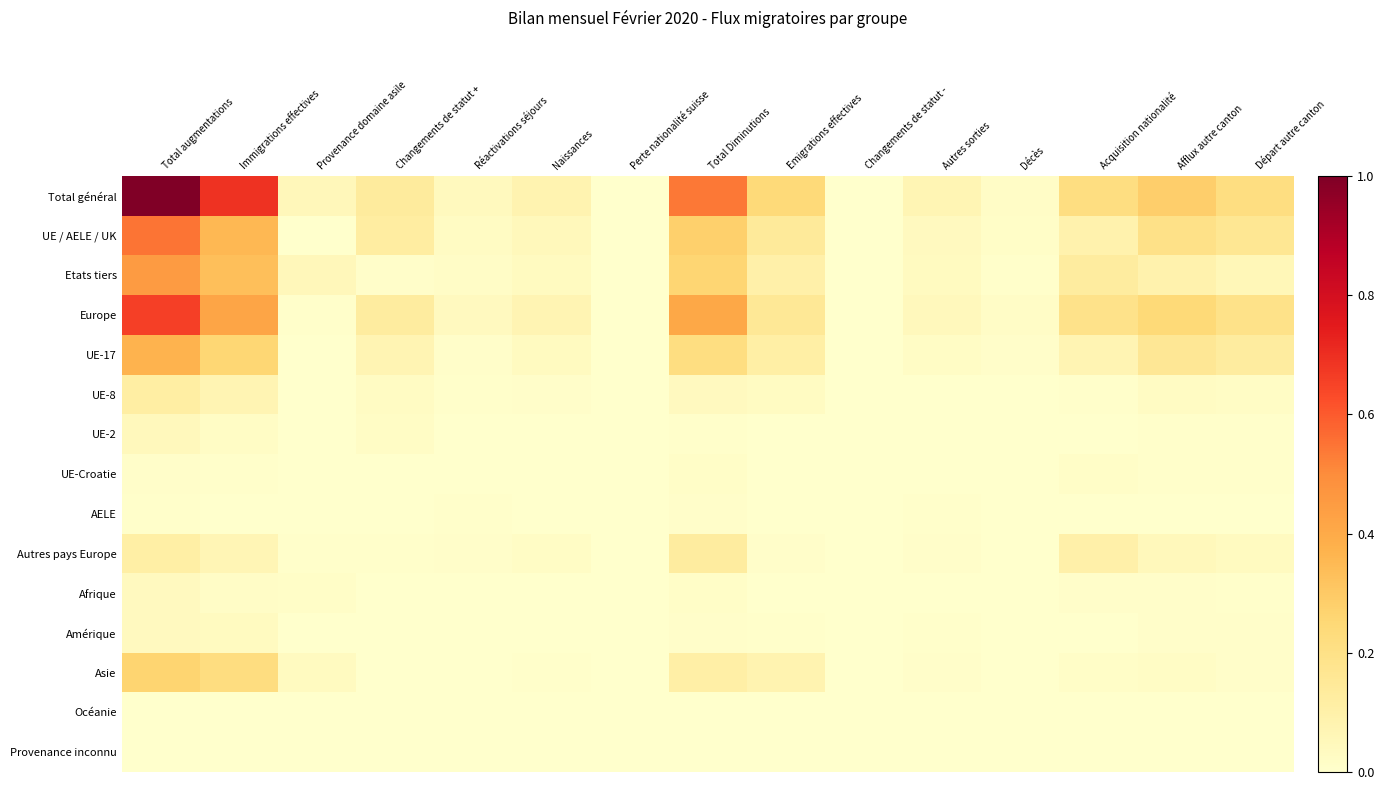

Reading left to right, transcribe all the data shown in this chart.

Total général: Total augmentations=1.0	Immigrations effectives=0.7	Provenance domaine asile=0.1	Changements de statut +=0.1	Réactivations séjours=0.0	Naissances=0.1	Perte nationalité suisse=0.0	Total Diminutions=0.5	Emigrations effectives=0.2	Changements de statut -=0.0	Autres sorties=0.1	Décès=0.0	Acquisition nationalité=0.2	Afflux autre canton=0.3	Départ autre canton=0.2
UE / AELE / UK: Total augmentations=0.5	Immigrations effectives=0.4	Provenance domaine asile=0.0	Changements de statut +=0.1	Réactivations séjours=0.0	Naissances=0.0	Perte nationalité suisse=0.0	Total Diminutions=0.3	Emigrations effectives=0.1	Changements de statut -=0.0	Autres sorties=0.0	Décès=0.0	Acquisition nationalité=0.1	Afflux autre canton=0.2	Départ autre canton=0.2
Etats tiers: Total augmentations=0.5	Immigrations effectives=0.3	Provenance domaine asile=0.1	Changements de statut +=0.0	Réactivations séjours=0.0	Naissances=0.0	Perte nationalité suisse=0.0	Total Diminutions=0.3	Emigrations effectives=0.1	Changements de statut -=0.0	Autres sorties=0.0	Décès=0.0	Acquisition nationalité=0.1	Afflux autre canton=0.1	Départ autre canton=0.1
Europe: Total augmentations=0.7	Immigrations effectives=0.4	Provenance domaine asile=0.0	Changements de statut +=0.1	Réactivations séjours=0.0	Naissances=0.1	Perte nationalité suisse=0.0	Total Diminutions=0.4	Emigrations effectives=0.2	Changements de statut -=0.0	Autres sorties=0.0	Décès=0.0	Acquisition nationalité=0.2	Afflux autre canton=0.2	Départ autre canton=0.2
UE-17: Total augmentations=0.4	Immigrations effectives=0.3	Provenance domaine asile=0.0	Changements de statut +=0.1	Réactivations séjours=0.0	Naissances=0.0	Perte nationalité suisse=0.0	Total Diminutions=0.2	Emigrations effectives=0.1	Changements de statut -=0.0	Autres sorties=0.0	Décès=0.0	Acquisition nationalité=0.1	Afflux autre canton=0.2	Départ autre canton=0.1
UE-8: Total augmentations=0.1	Immigrations effectives=0.1	Provenance domaine asile=0.0	Changements de statut +=0.0	Réactivations séjours=0.0	Naissances=0.0	Perte nationalité suisse=0.0	Total Diminutions=0.0	Emigrations effectives=0.0	Changements de statut -=0.0	Autres sorties=0.0	Décès=0.0	Acquisition nationalité=0.0	Afflux autre canton=0.0	Départ autre canton=0.0
UE-2: Total augmentations=0.0	Immigrations effectives=0.0	Provenance domaine asile=0.0	Changements de statut +=0.0	Réactivations séjours=0.0	Naissances=0.0	Perte nationalité suisse=0.0	Total Diminutions=0.0	Emigrations effectives=0.0	Changements de statut -=0.0	Autres sorties=0.0	Décès=0.0	Acquisition nationalité=0.0	Afflux autre canton=0.0	Départ autre canton=0.0
UE-Croatie: Total augmentations=0.0	Immigrations effectives=0.0	Provenance domaine asile=0.0	Changements de statut +=0.0	Réactivations séjours=0.0	Naissances=0.0	Perte nationalité suisse=0.0	Total Diminutions=0.0	Emigrations effectives=0.0	Changements de statut -=0.0	Autres sorties=0.0	Décès=0.0	Acquisition nationalité=0.0	Afflux autre canton=0.0	Départ autre canton=0.0
AELE: Total augmentations=0.0	Immigrations effectives=0.0	Provenance domaine asile=0.0	Changements de statut +=0.0	Réactivations séjours=0.0	Naissances=0.0	Perte nationalité suisse=0.0	Total Diminutions=0.0	Emigrations effectives=0.0	Changements de statut -=0.0	Autres sorties=0.0	Décès=0.0	Acquisition nationalité=0.0	Afflux autre canton=0.0	Départ autre canton=0.0
Autres pays Europe: Total augmentations=0.1	Immigrations effectives=0.1	Provenance domaine asile=0.0	Changements de statut +=0.0	Réactivations séjours=0.0	Naissances=0.0	Perte nationalité suisse=0.0	Total Diminutions=0.1	Emigrations effectives=0.0	Changements de statut -=0.0	Autres sorties=0.0	Décès=0.0	Acquisition nationalité=0.1	Afflux autre canton=0.0	Départ autre canton=0.0
Afrique: Total augmentations=0.0	Immigrations effectives=0.0	Provenance domaine asile=0.0	Changements de statut +=0.0	Réactivations séjours=0.0	Naissances=0.0	Perte nationalité suisse=0.0	Total Diminutions=0.0	Emigrations effectives=0.0	Changements de statut -=0.0	Autres sorties=0.0	Décès=0.0	Acquisition nationalité=0.0	Afflux autre canton=0.0	Départ autre canton=0.0
Amérique: Total augmentations=0.0	Immigrations effectives=0.0	Provenance domaine asile=0.0	Changements de statut +=0.0	Réactivations séjours=0.0	Naissances=0.0	Perte nationalité suisse=0.0	Total Diminutions=0.0	Emigrations effectives=0.0	Changements de statut -=0.0	Autres sorties=0.0	Décès=0.0	Acquisition nationalité=0.0	Afflux autre canton=0.0	Départ autre canton=0.0
Asie: Total augmentations=0.3	Immigrations effectives=0.2	Provenance domaine asile=0.0	Changements de statut +=0.0	Réactivations séjours=0.0	Naissances=0.0	Perte nationalité suisse=0.0	Total Diminutions=0.1	Emigrations effectives=0.1	Changements de statut -=0.0	Autres sorties=0.0	Décès=0.0	Acquisition nationalité=0.0	Afflux autre canton=0.0	Départ autre canton=0.0
Océanie: Total augmentations=0.0	Immigrations effectives=0.0	Provenance domaine asile=0.0	Changements de statut +=0.0	Réactivations séjours=0.0	Naissances=0.0	Perte nationalité suisse=0.0	Total Diminutions=0.0	Emigrations effectives=0.0	Changements de statut -=0.0	Autres sorties=0.0	Décès=0.0	Acquisition nationalité=0.0	Afflux autre canton=0.0	Départ autre canton=0.0
Provenance inconnu: Total augmentations=0.0	Immigrations effectives=0.0	Provenance domaine asile=0.0	Changements de statut +=0.0	Réactivations séjours=0.0	Naissances=0.0	Perte nationalité suisse=0.0	Total Diminutions=0.0	Emigrations effectives=0.0	Changements de statut -=0.0	Autres sorties=0.0	Décès=0.0	Acquisition nationalité=0.0	Afflux autre canton=0.0	Départ autre canton=0.0